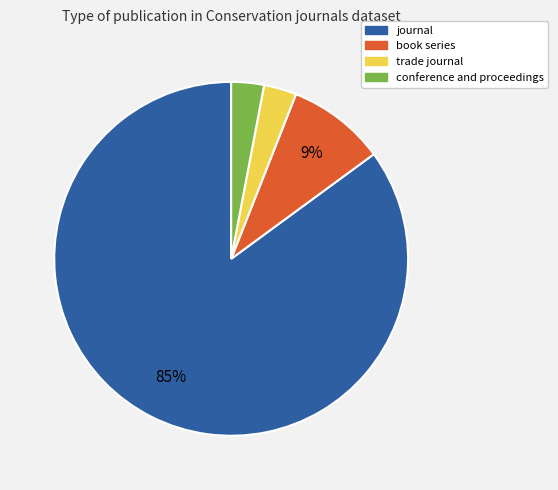

Which slice represents more than half of the pie?

journal